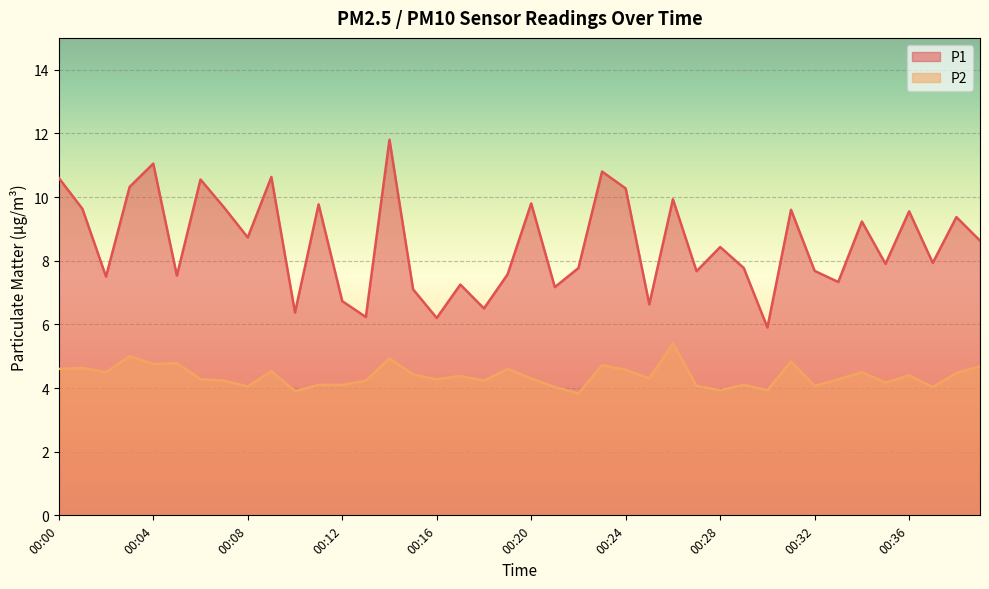

The value of P2 at 00:08 is 4.0. True or false?

True